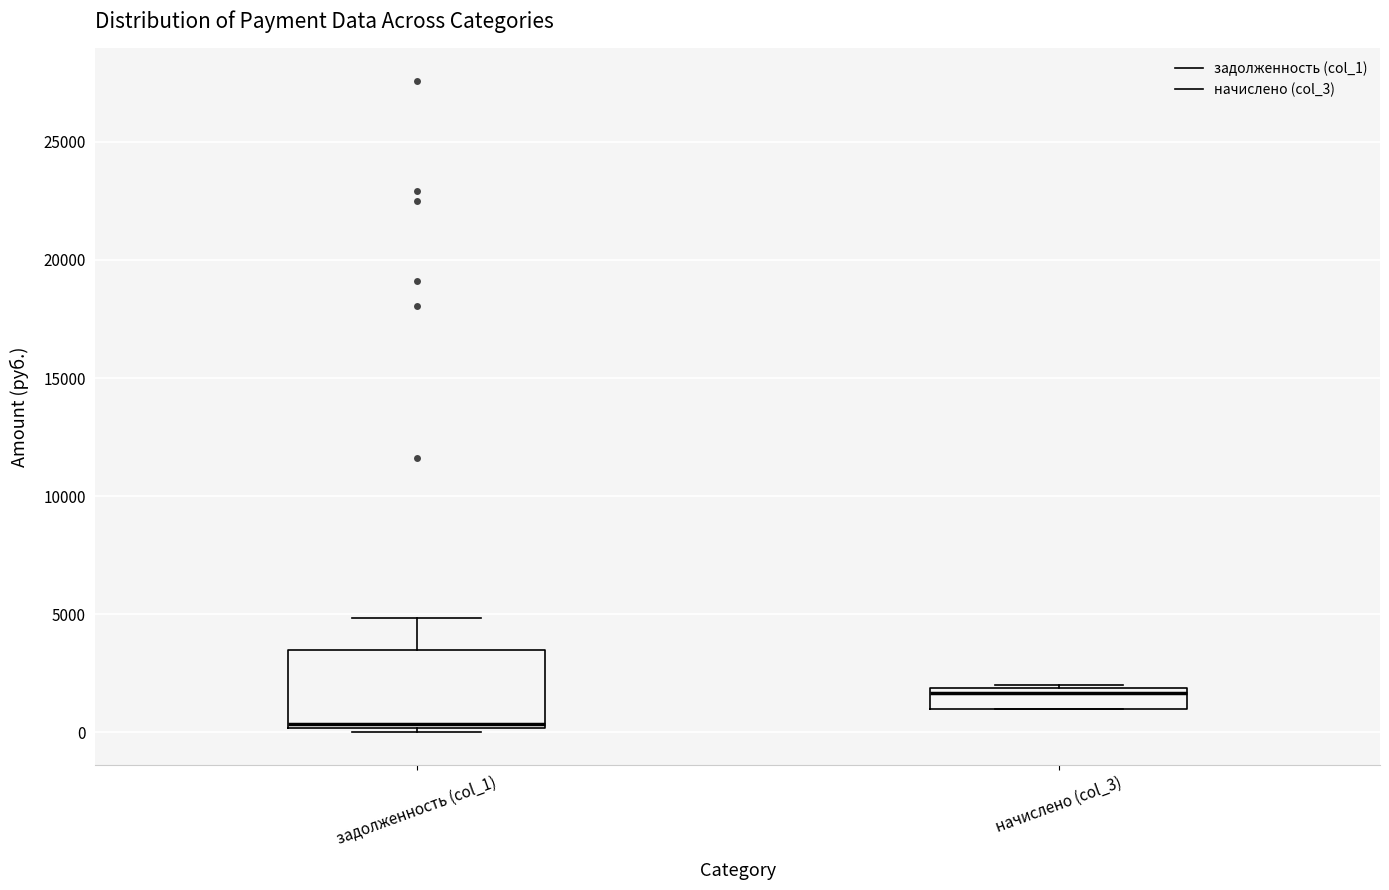

Reading left to right, transcribe this box plot: for each box, give where its median line is, the range the box spans, and where its two whiskers end, as read against the y-axis. The values are not printed on the chart, so give them approximately, as read against the axis.

задолженность (col_1): median 500, box 0 to 3500, whiskers 0 (just below the box's lower edge) to 5000
начислено (col_3): median 1500, box 1000 to 2000, whiskers 1000 to 2000